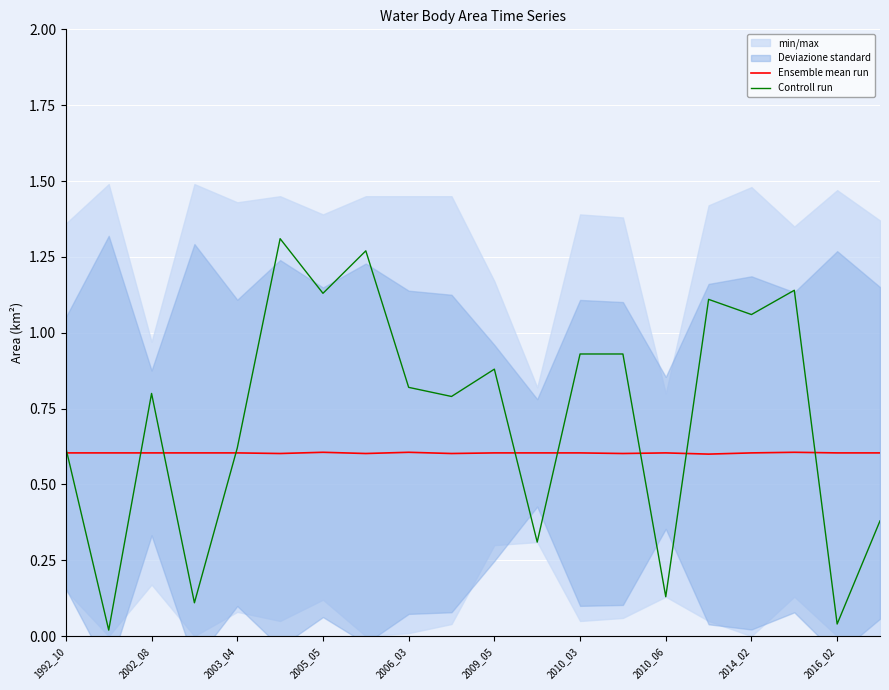

Which series has the widest spread of values?

Controll run